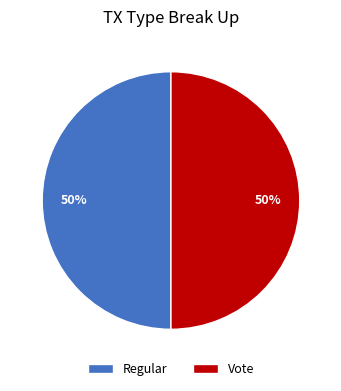

True or false: Regular accounts for 56% of the total.

False